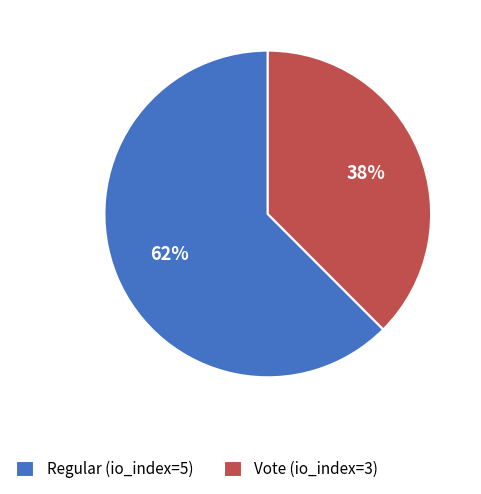

What is the ratio of the value at Vote (io_index=3) to the value at Regular (io_index=5)?

0.6